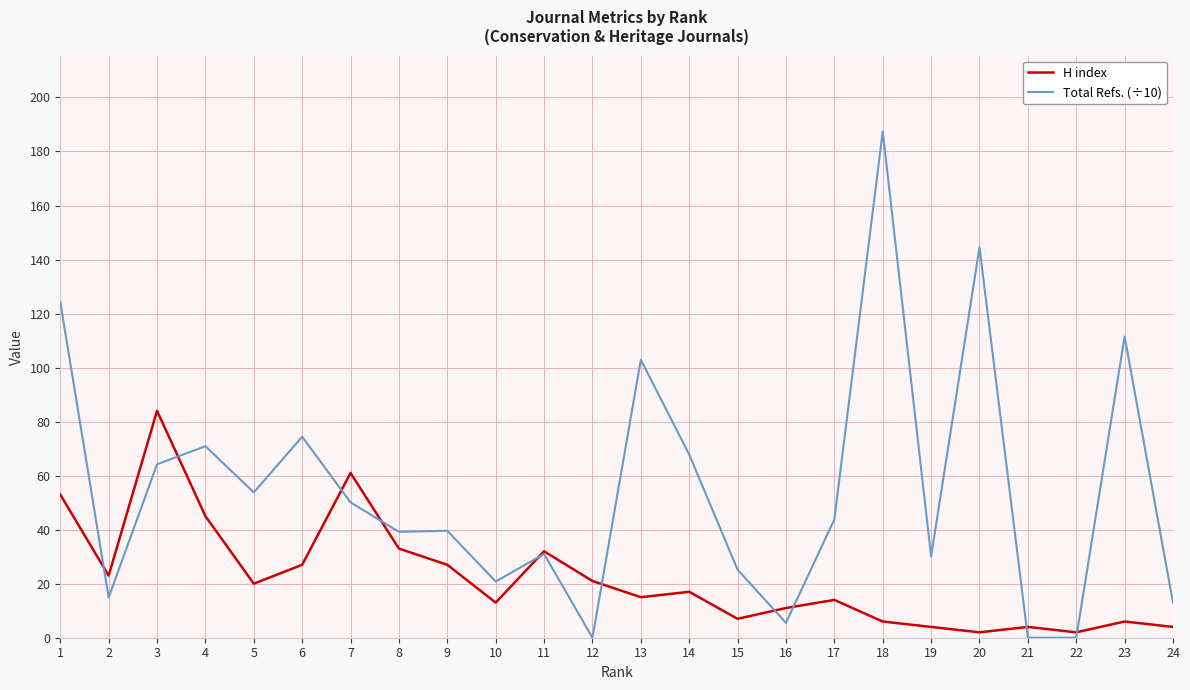

Does the chart display data point markers on the line(s)?

No